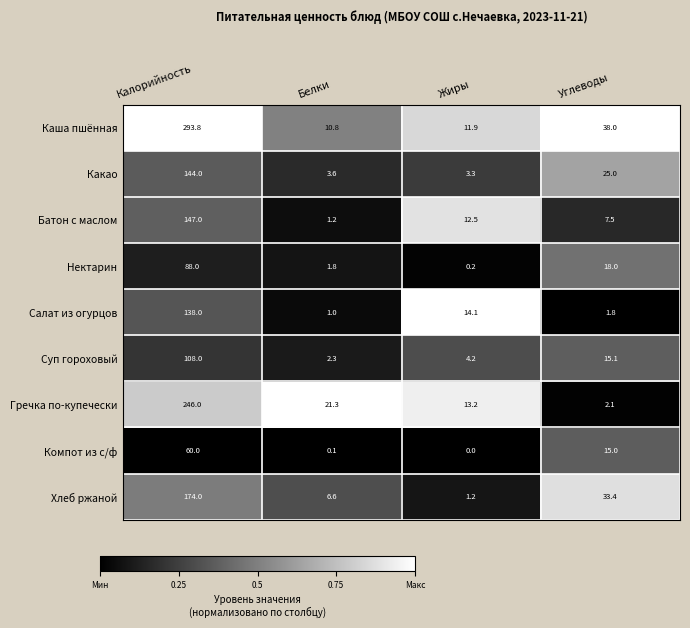

What is the sum of the Каша пшённая values at Жиры and Белки?

22.7